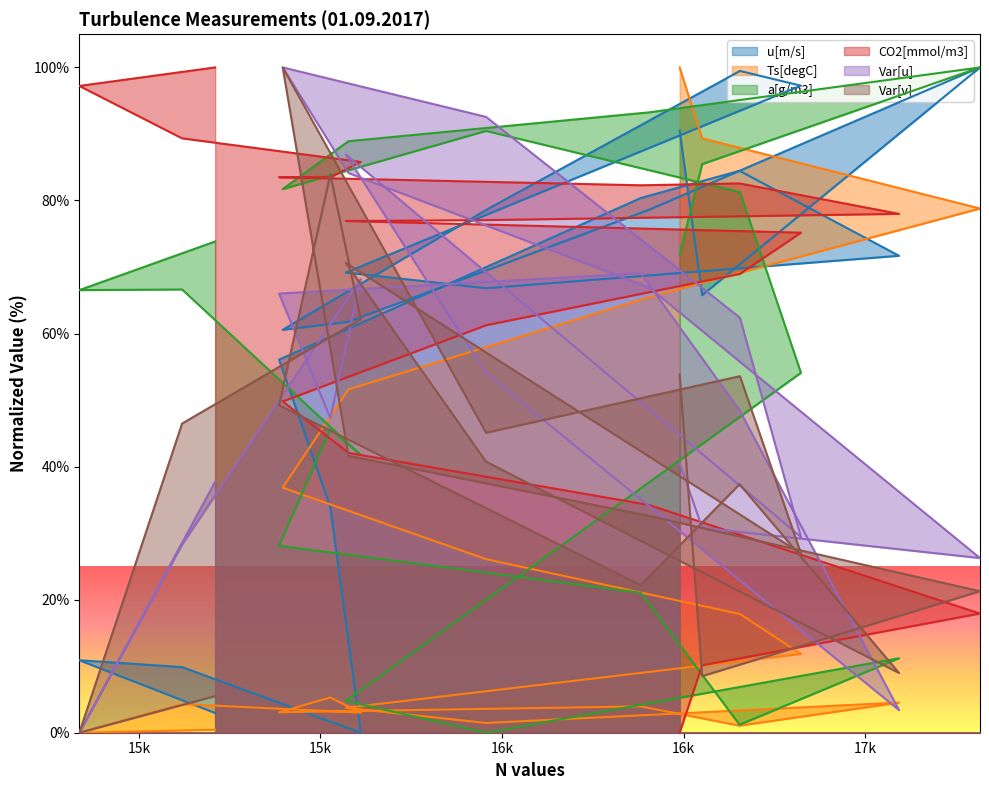

What is the value of the a[g/m3] point at the 20th from the left?

73.8